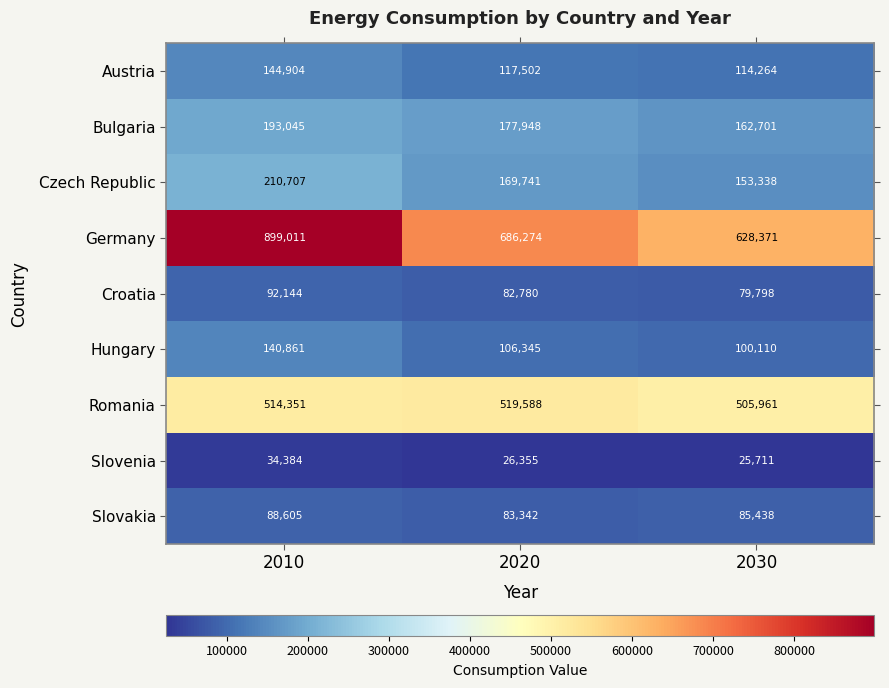

What value does the Austria series have at 2030?

114264